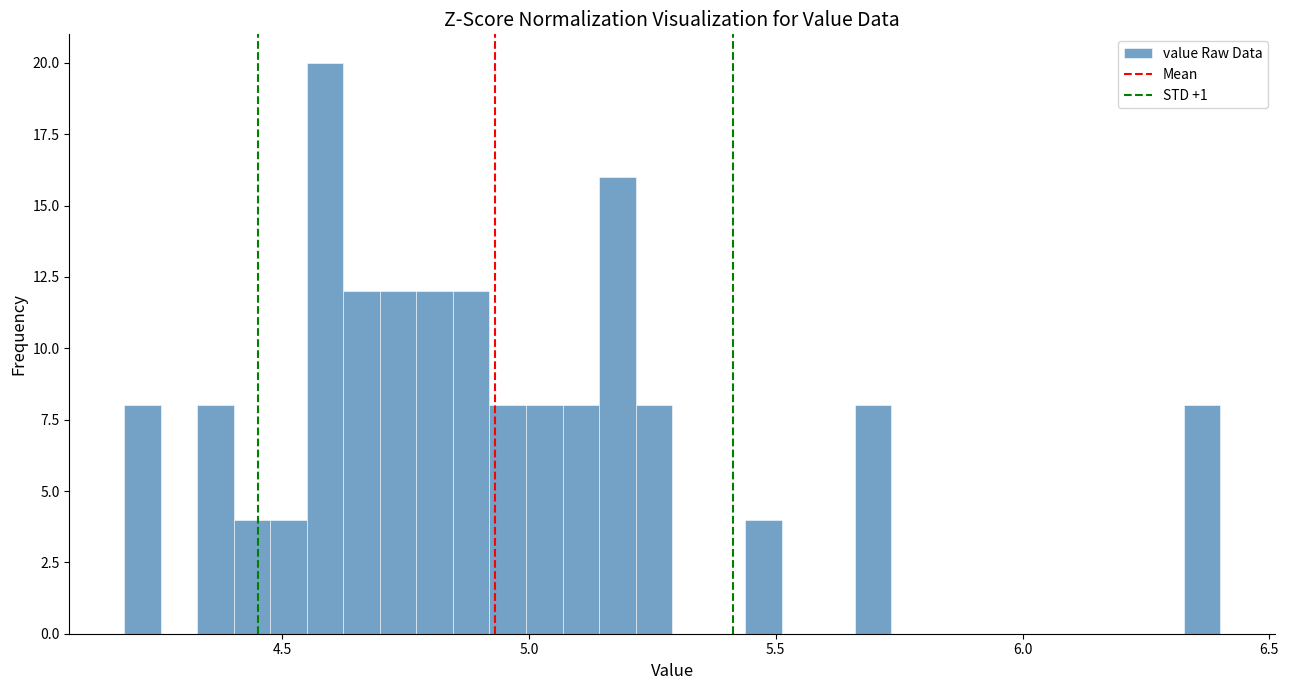

Read against the x-axis, roughly where is the centre of the tallest bar?

4.60